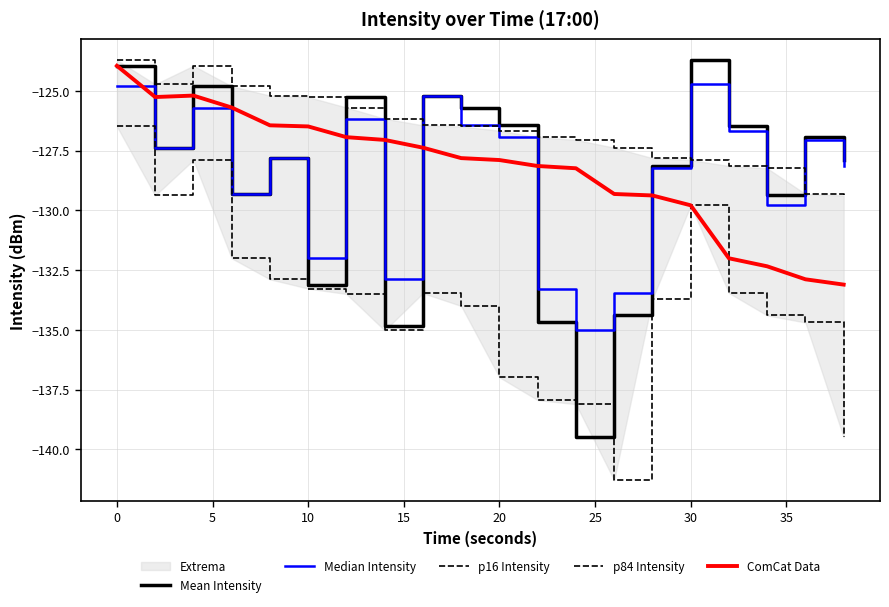

At how many categories does at least one series exceed -125?

5